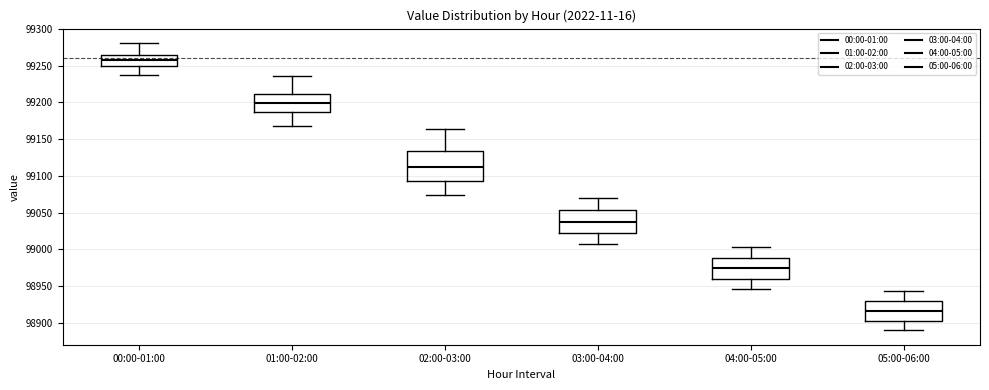

Reading left to right, transcribe this box plot: for each box, give where its median line is, the range the box spans, and where its two whiskers end, as read against the y-axis. The values are not printed on the chart, so give them approximately, as read against the axis.

00:00-01:00: median 99260, box 99250 to 99265, whiskers 99240 to 99280
01:00-02:00: median 99200, box 99190 to 99210, whiskers 99165 to 99235
02:00-03:00: median 99110, box 99090 to 99135, whiskers 99075 to 99165
03:00-04:00: median 99035, box 99020 to 99055, whiskers 99005 to 99070
04:00-05:00: median 98975, box 98960 to 98990, whiskers 98945 to 99005
05:00-06:00: median 98915, box 98905 to 98930, whiskers 98890 to 98945